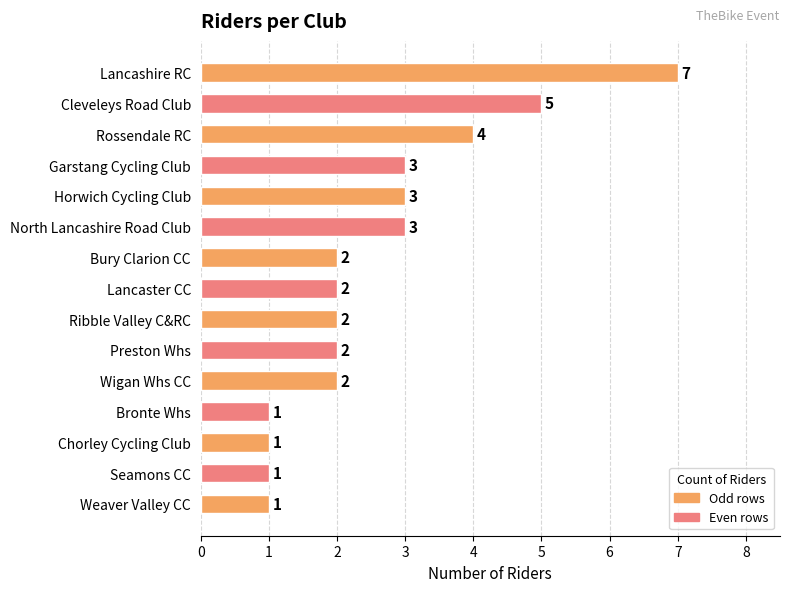

True or false: the data shows 1 at Cleveleys Road Club.

False